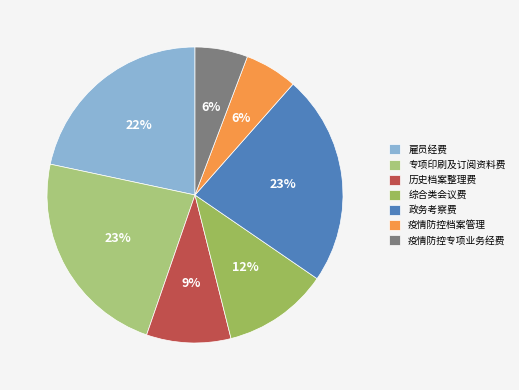

Is the sum of 雇员经费 and 疫情防控档案管理 greater than half?

No